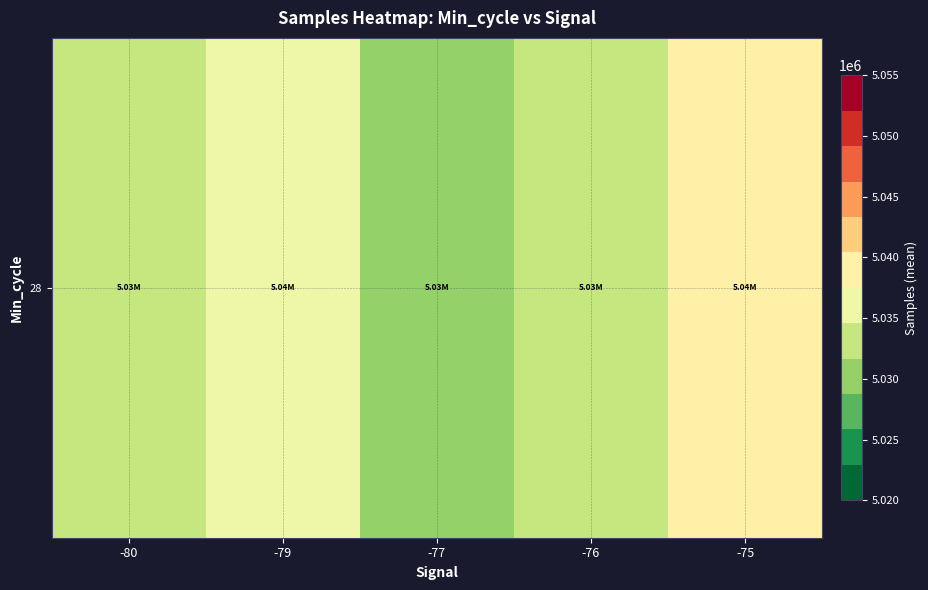

Which has a higher value, -75 or -77?

-75